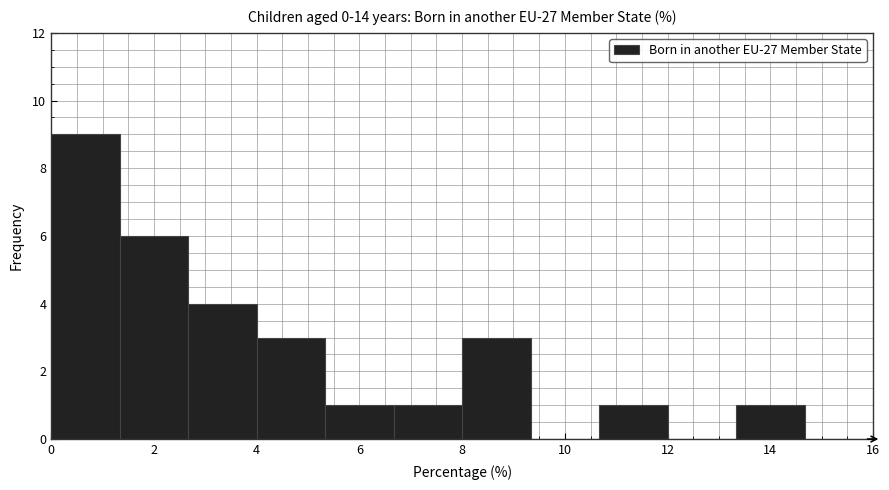

Over which range of the x-axis is the bar tallest?

0.0 to 1.4